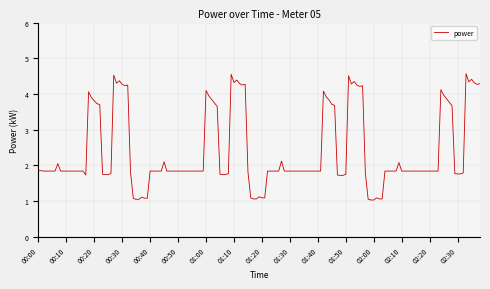

What is the maximum value shown in the chart?

4.6